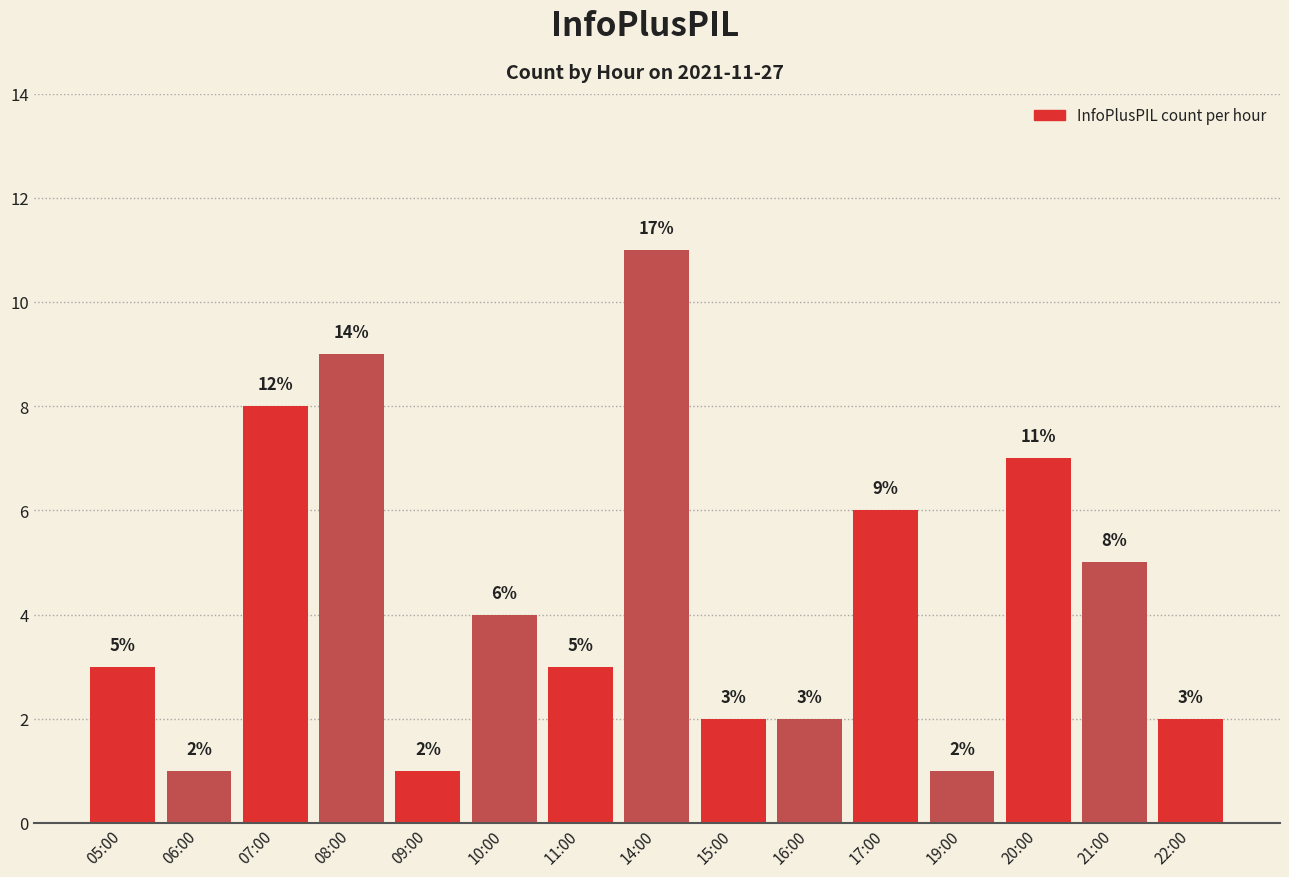

What is the greatest value displayed?

11